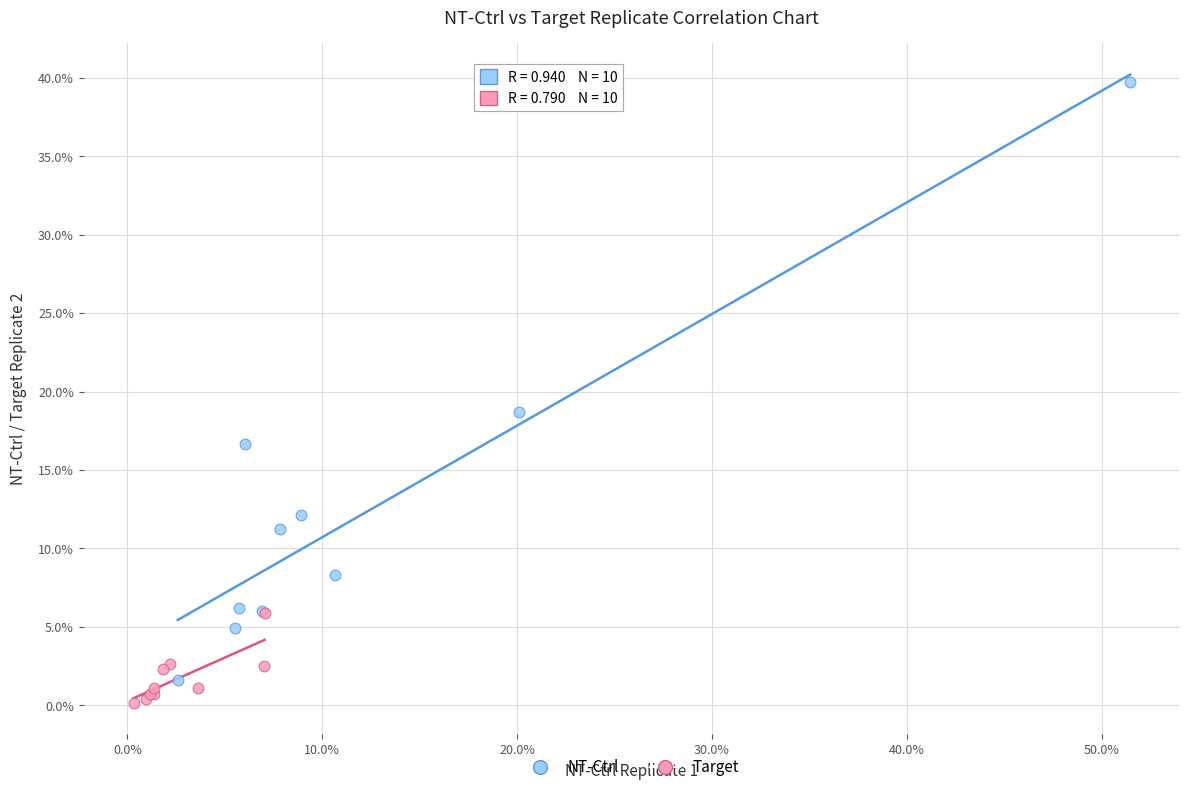

Which series has the widest spread of Y values?

NT-Ctrl